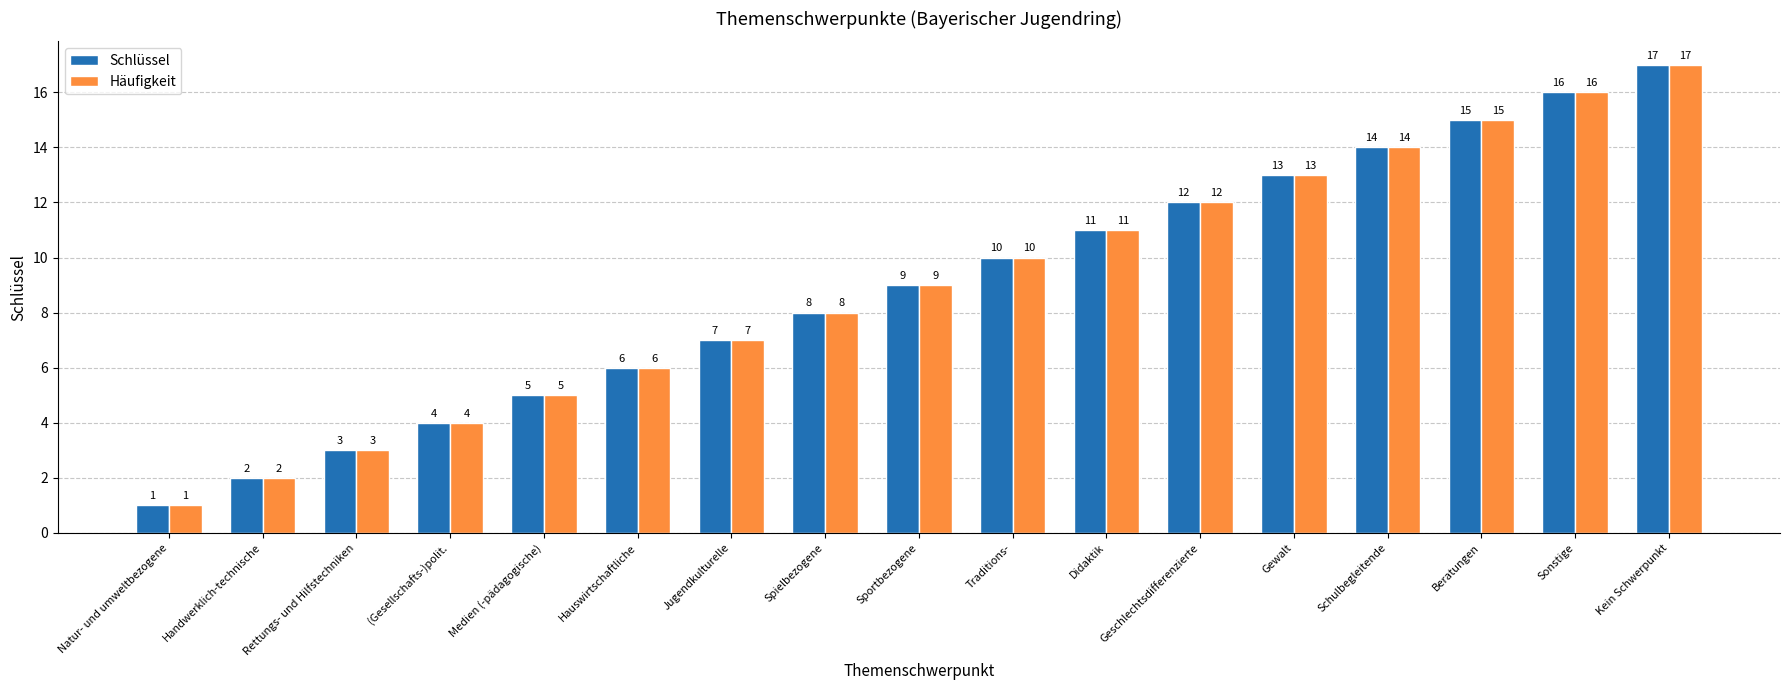

Which category has the lowest value in the Häufigkeit series?

Natur- und umweltbezogene